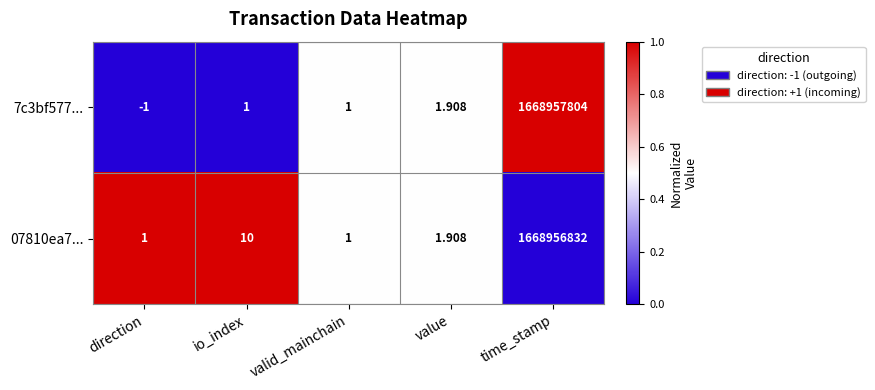

Where is 7c3bf577... nearest to the value 834478901?

value